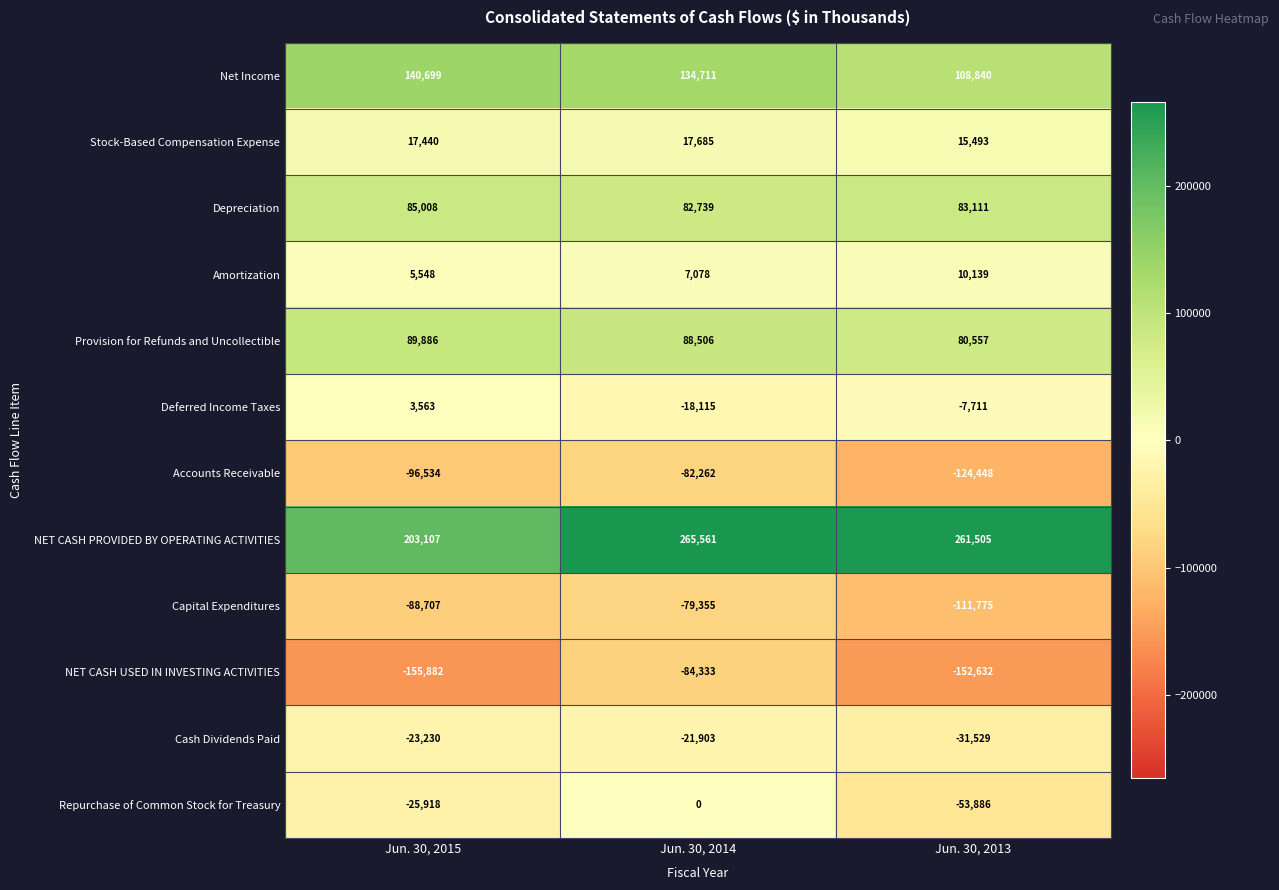

Where is Deferred Income Taxes nearest to the value -7276?

Jun. 30, 2013